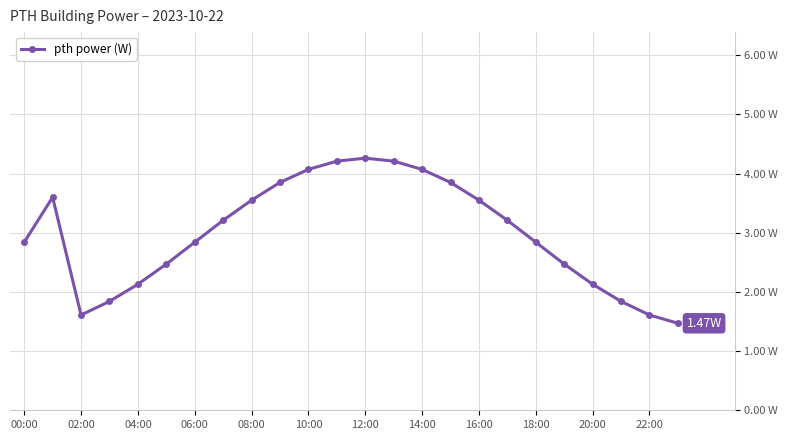

Is this an area chart (filled region under the line)?

No